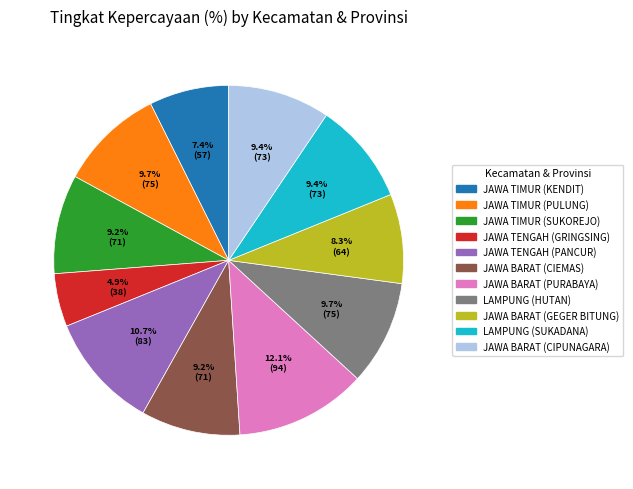

To the nearest percent, what portion does LAMPUNG (HUTAN) represent?

10%